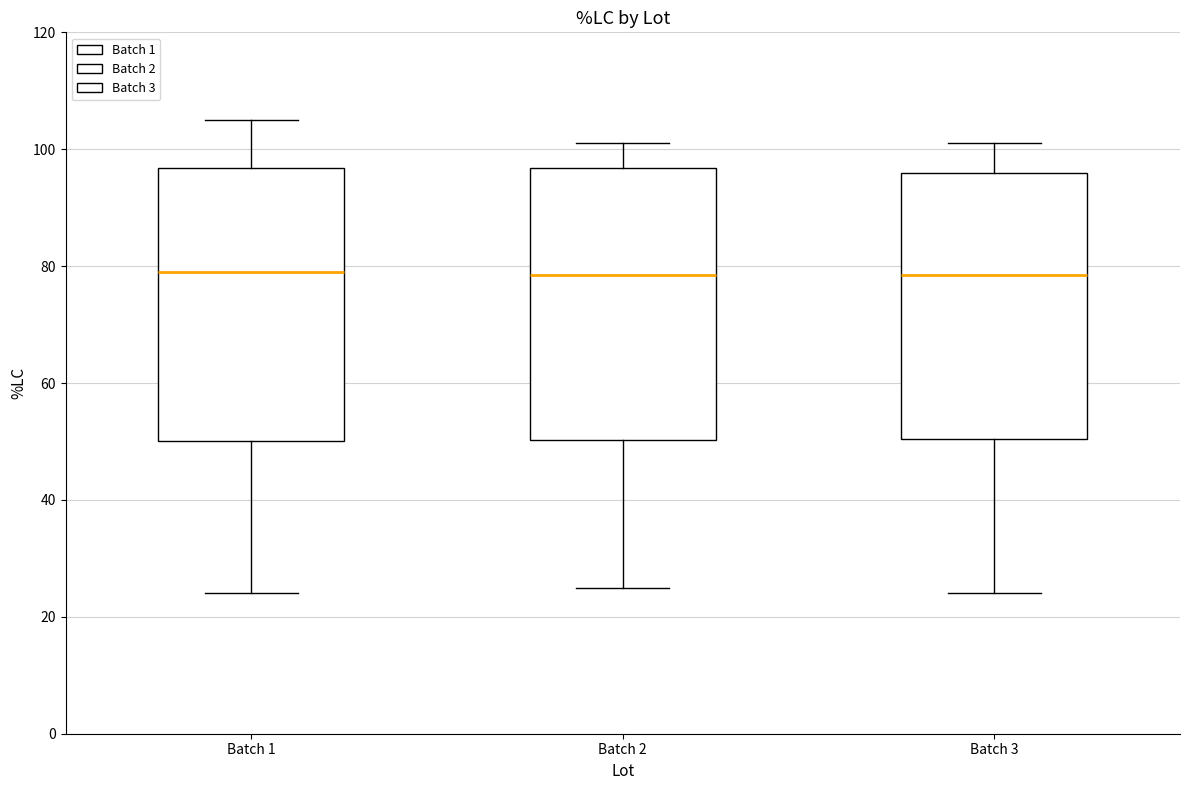

Reading left to right, transcribe this box plot: for each box, give where its median line is, the range the box spans, and where its two whiskers end, as read against the y-axis. The values are not printed on the chart, so give them approximately, as read against the axis.

Batch 1: median 80, box 50 to 96, whiskers 24 to 106
Batch 2: median 78, box 50 to 96, whiskers 26 to 102
Batch 3: median 78, box 50 to 96, whiskers 24 to 102